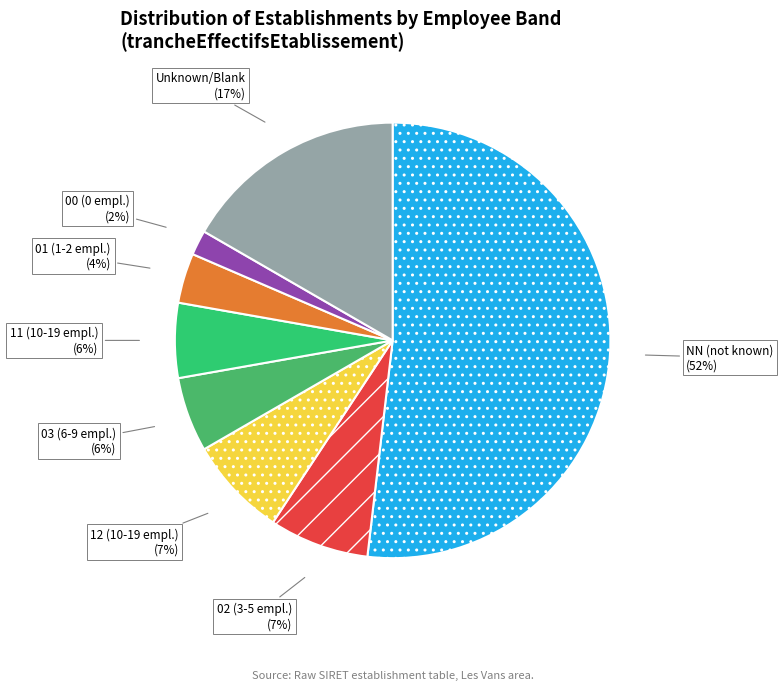

Is the sum of 00 (0 empl.) and Unknown/Blank greater than half?

No